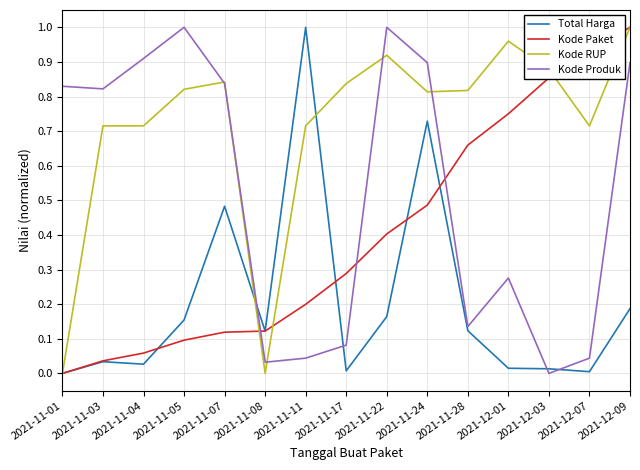

True or false: Kode Paket has more than 2 points higher than both neighbors.

False